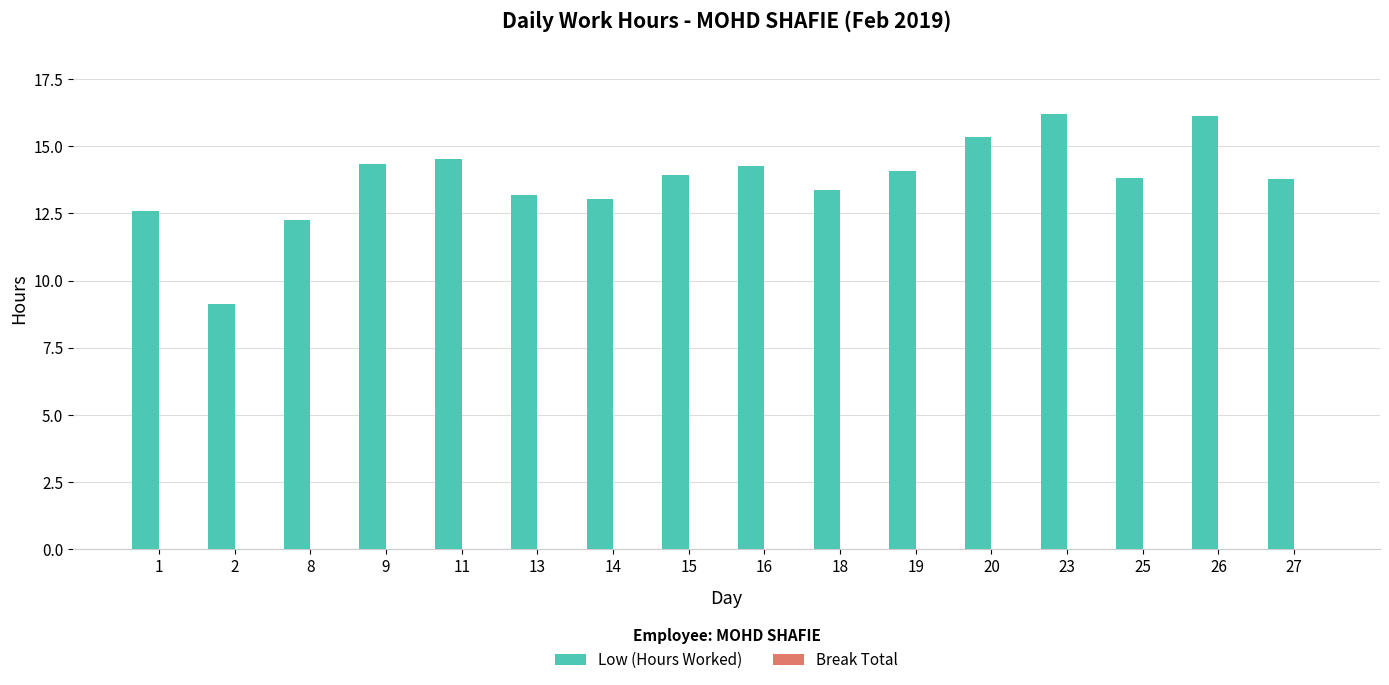

Read the value at 8.

12.2